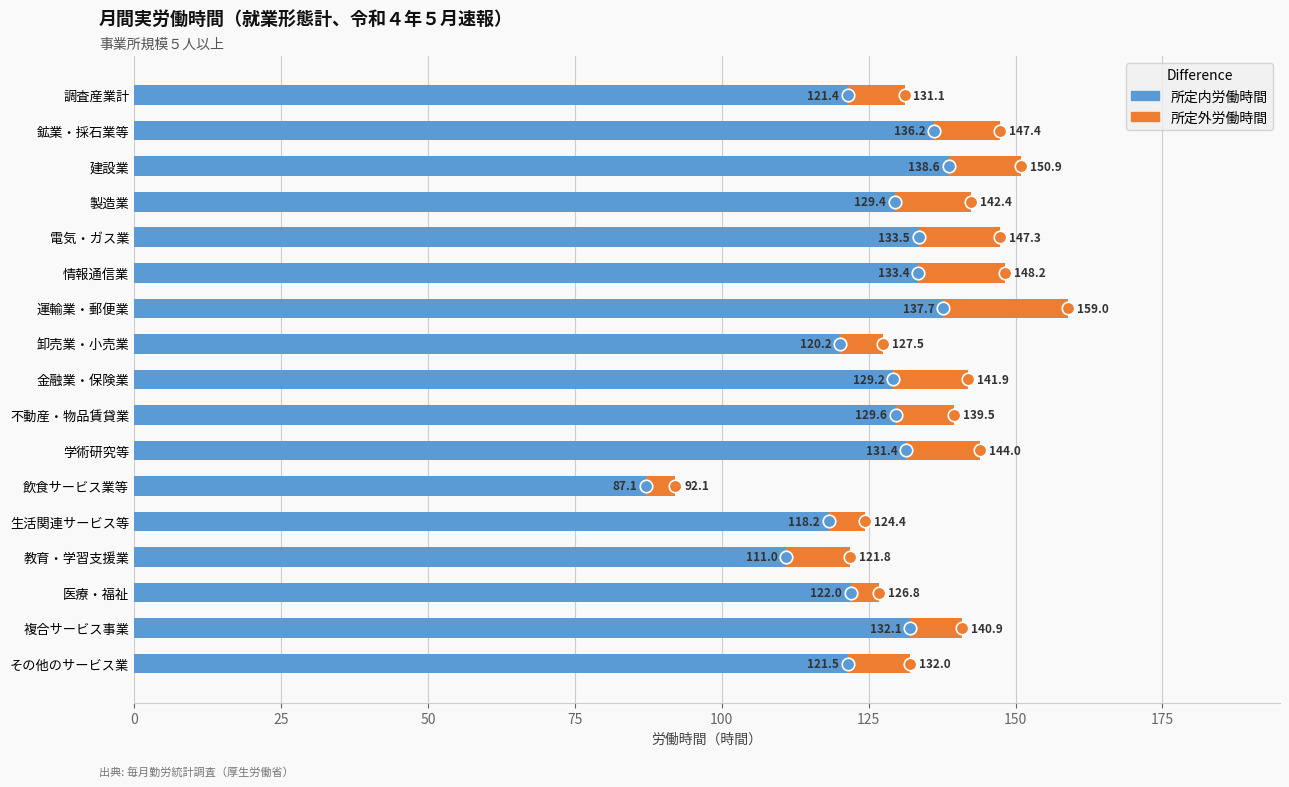

What is the sum of all 所定内労働時間 values?

2132.5